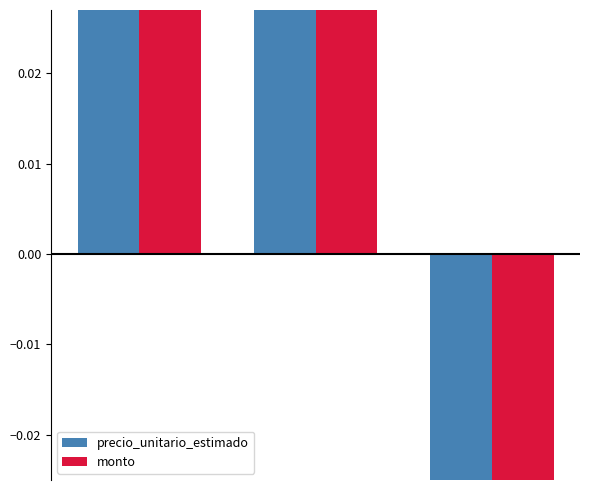

Count the number of data series in this chart.

2